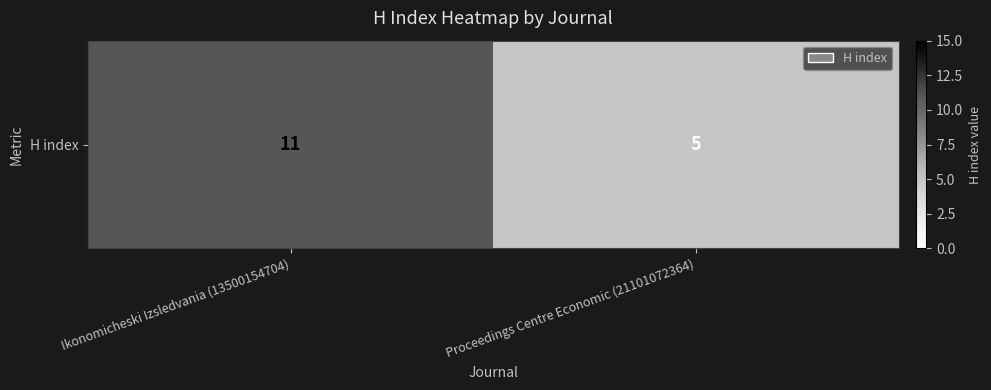

At which label is the value closest to 8?

Ikonomicheski Izsledvania (13500154704)